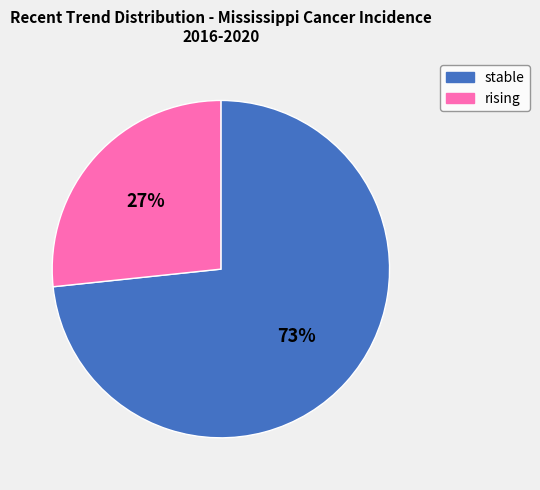

True or false: stable accounts for 73% of the total.

True